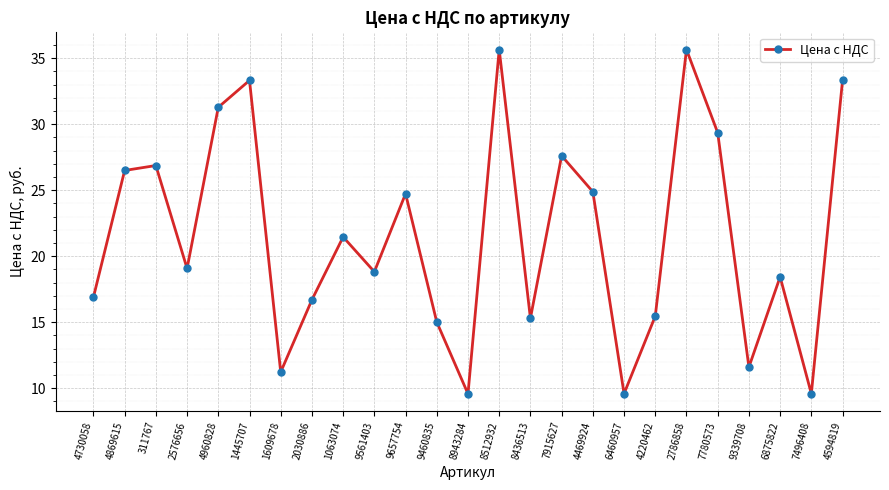

Reading left to right, what are all the values shown in this chart?

16.9	26.5	26.9	19.1	31.3	33.3	11.2	16.7	21.5	18.8	24.7	15.0	9.6	35.7	15.3	27.6	24.9	9.6	15.5	35.7	29.4	11.6	18.4	9.6	33.3